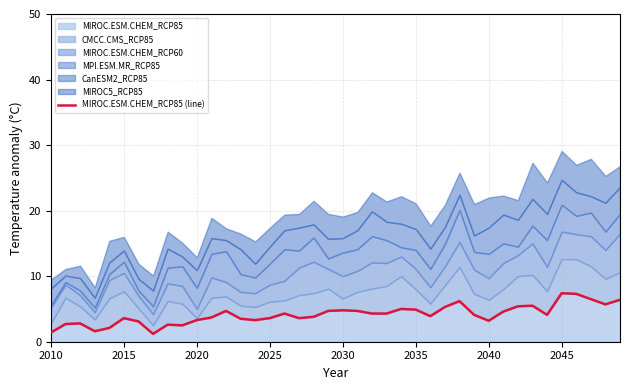

What is the value of the 32nd point from the left?

4.6